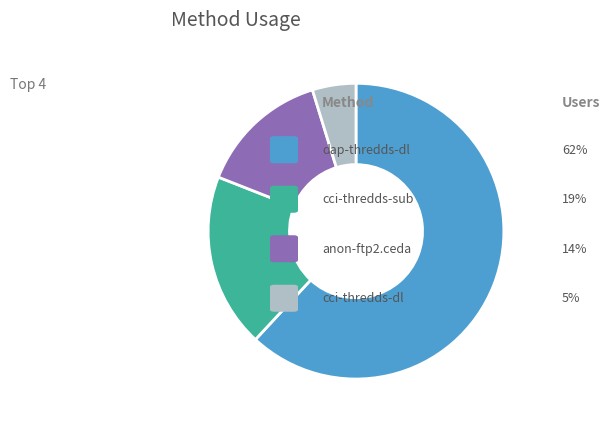

How many segments does this pie chart have?

4